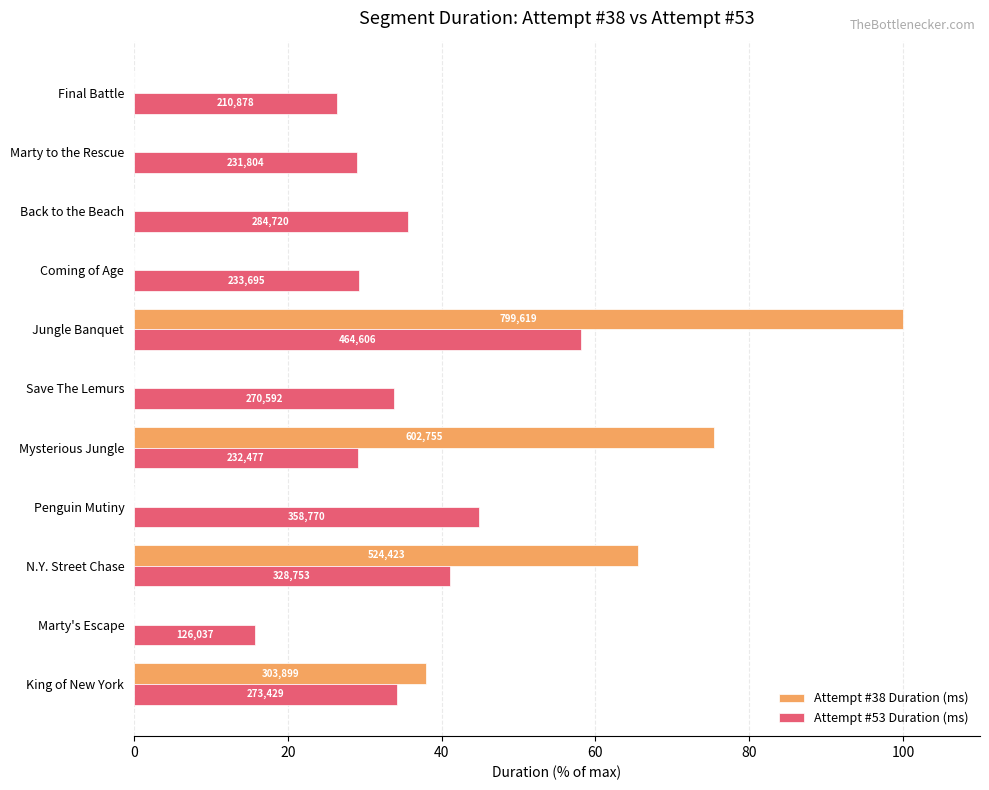

Which series has the widest spread of values?

Attempt #38 Duration (ms)